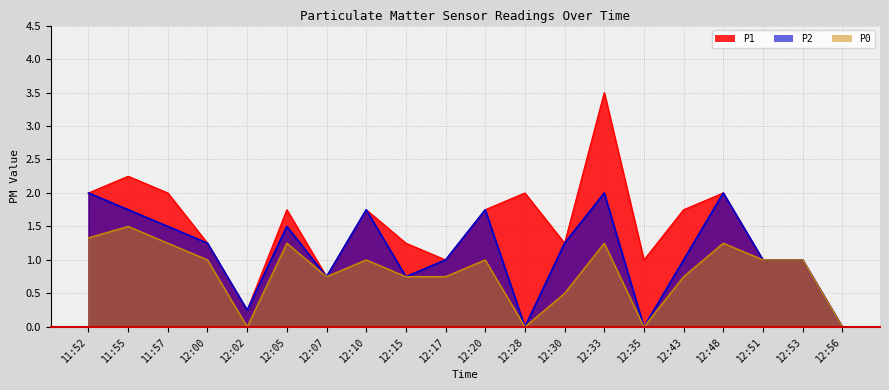

Does the chart display data point markers on the line(s)?

No